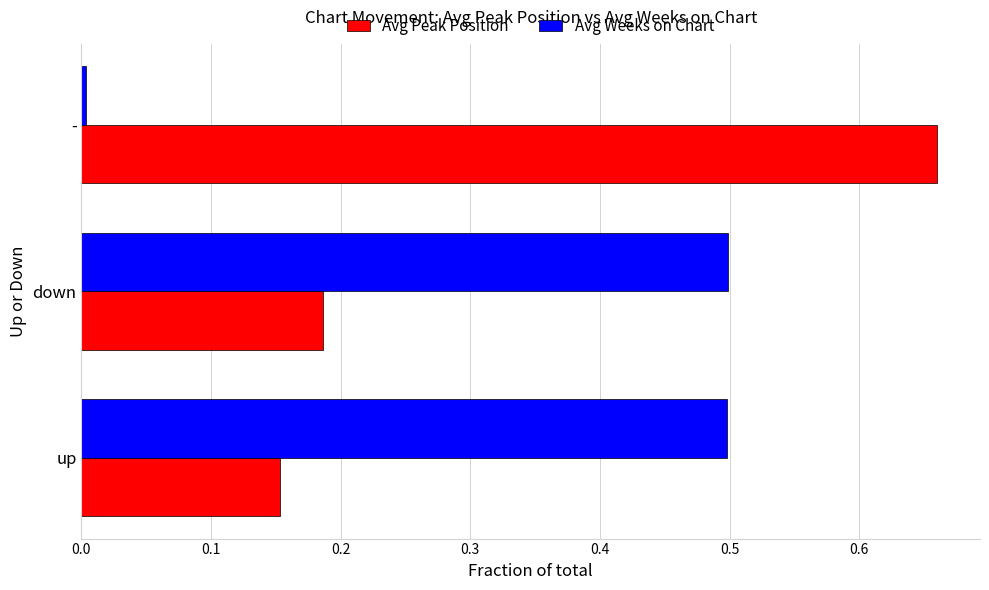

Rank the series by their maximum value, from highest to lowest.

Avg Peak Position, Avg Weeks on Chart